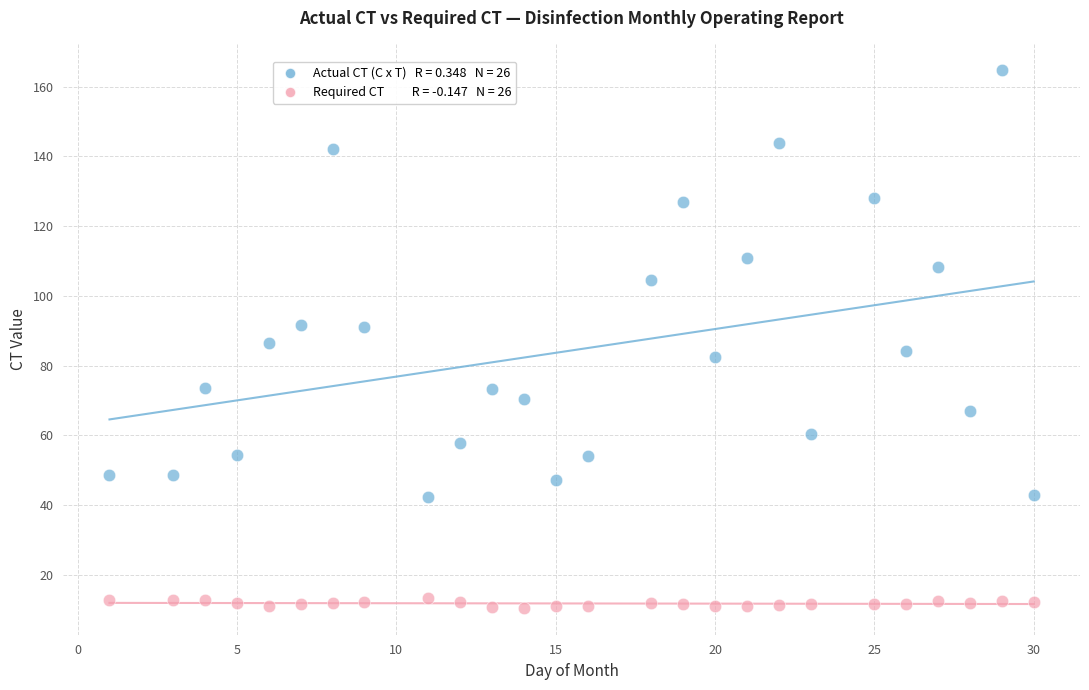

Across all data points, what is the range of X values (max minus min)?

29.0